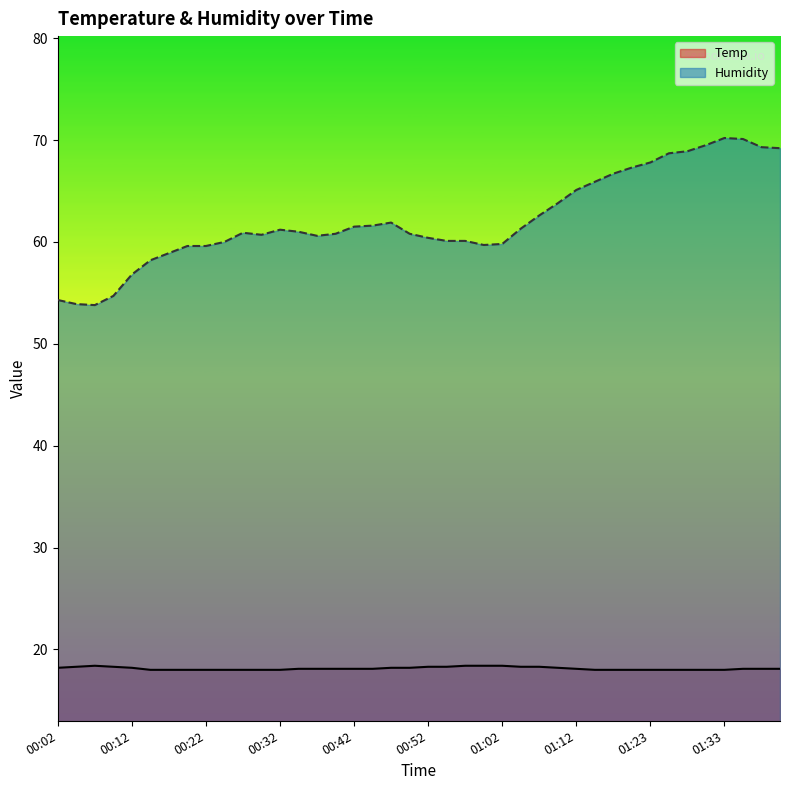

What is the difference between the maximum and second lowest values in the Temp series?

0.4